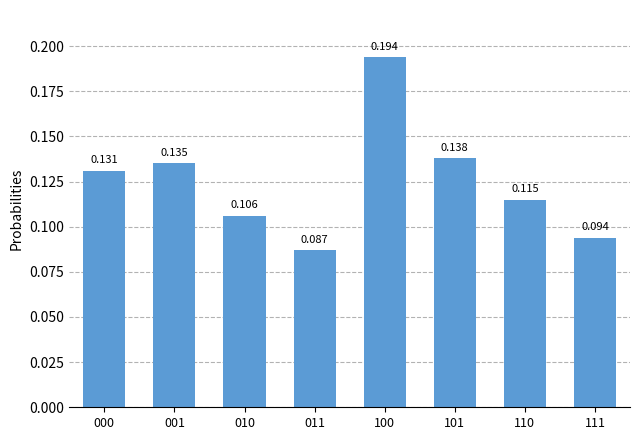

How many bars are there in total?

8